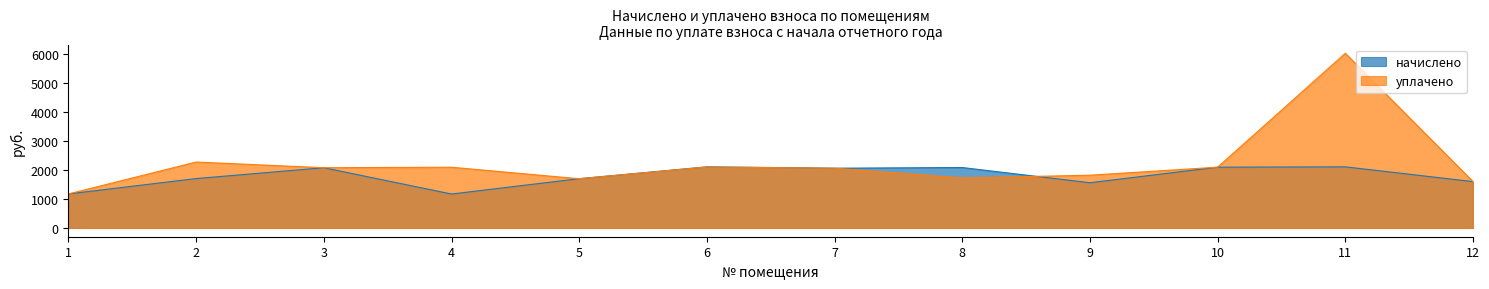

Which series changed the most between 1 and 7?

начислено